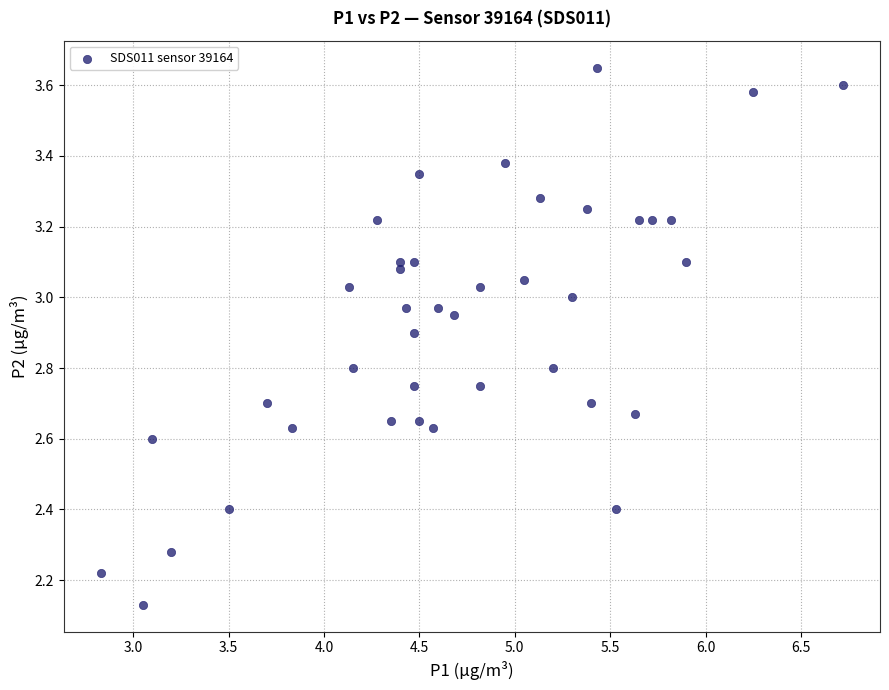

What is the range of X values (max minus min)?

3.9